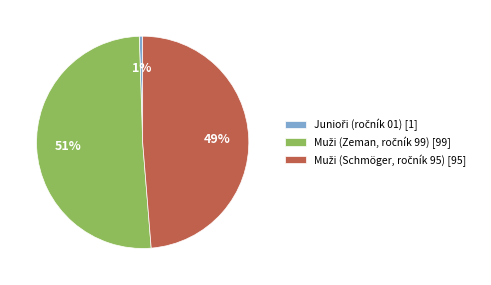

To the nearest percent, what is the average slice percentage?

33%